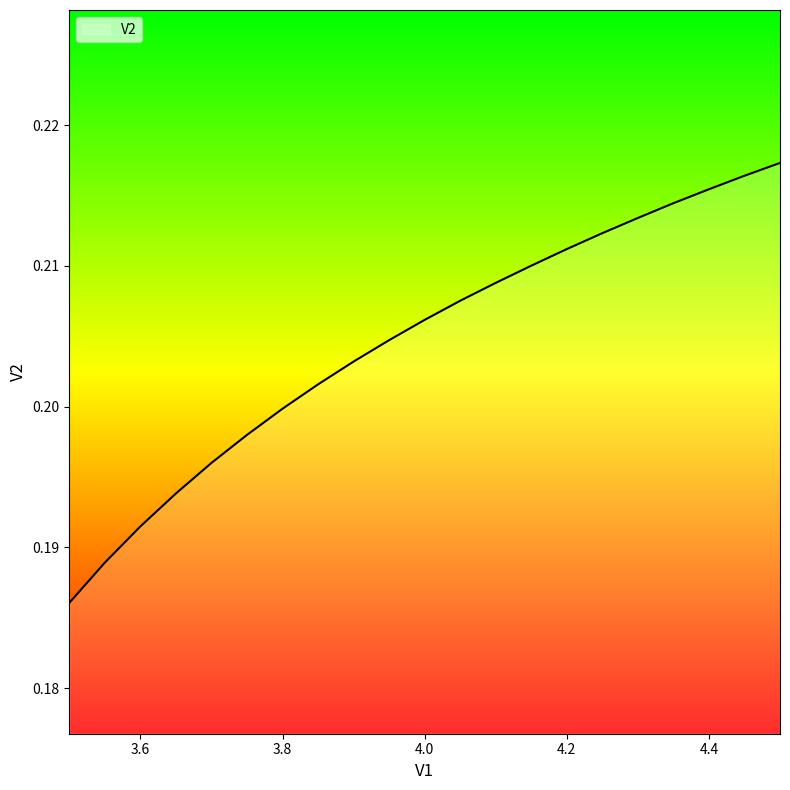

Reading left to right, extract all data points from this chart.

0.2	0.2	0.2	0.2	0.2	0.2	0.2	0.2	0.2	0.2	0.2	0.2	0.2	0.2	0.2	0.2	0.2	0.2	0.2	0.2	0.2